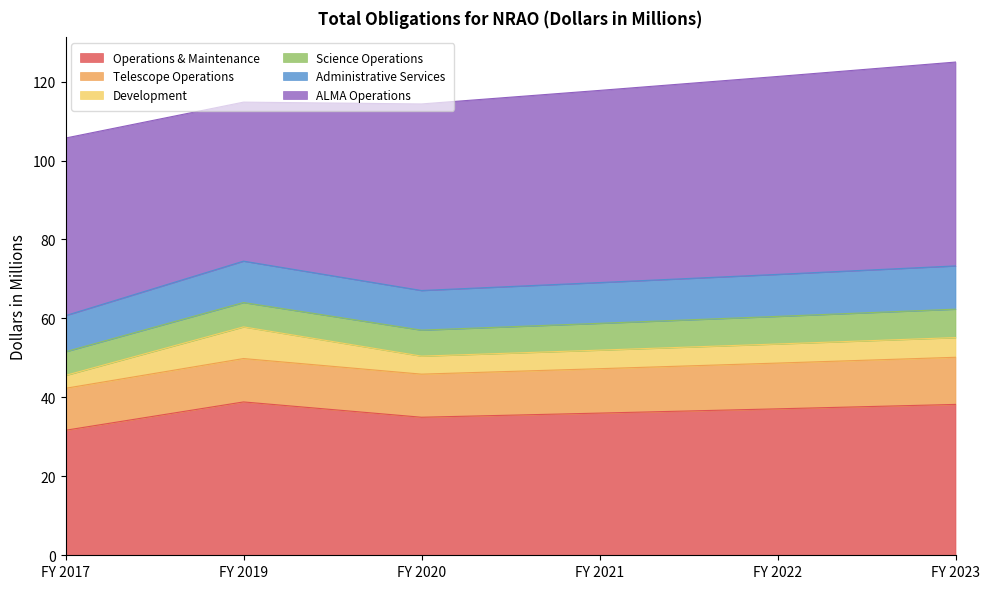

The Science Operations series shows 10.7 at FY 2023. True or false?

False